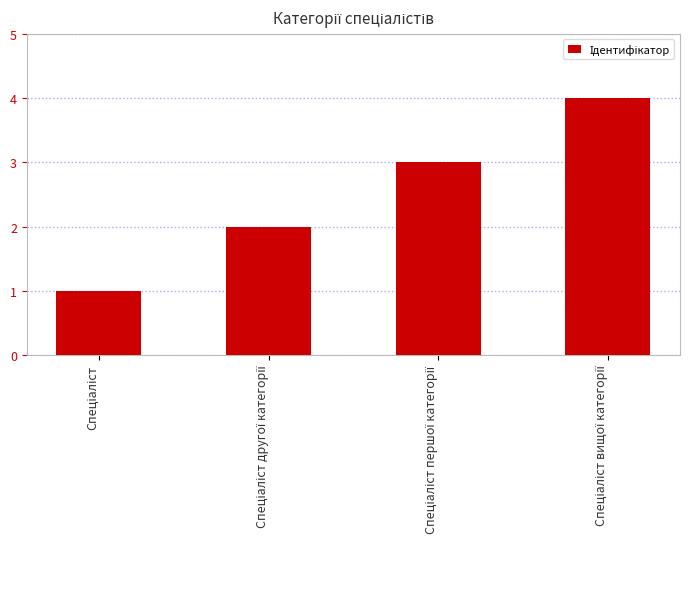

How many values are below 3?

2